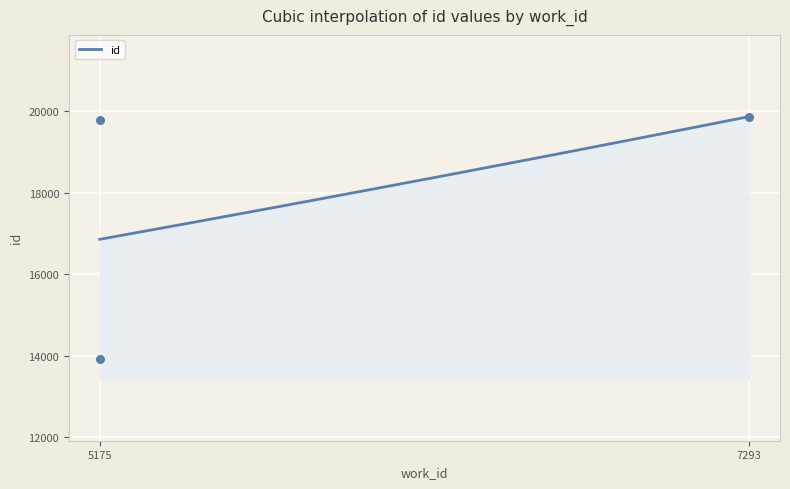

Between 5175 and 7293, which is larger?

7293